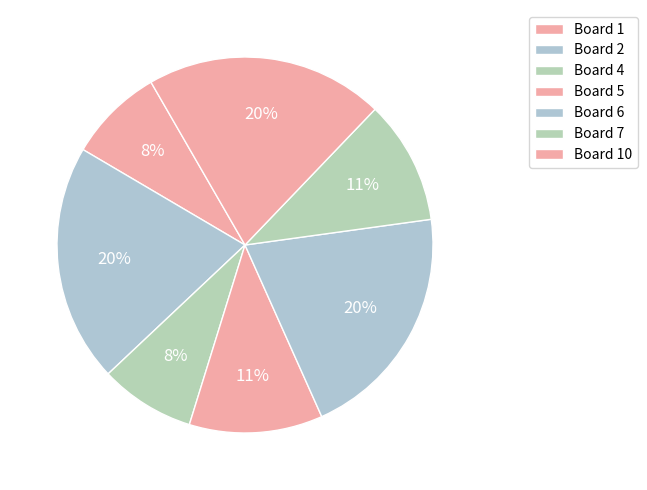

Which category has the biggest portion of the pie?

2